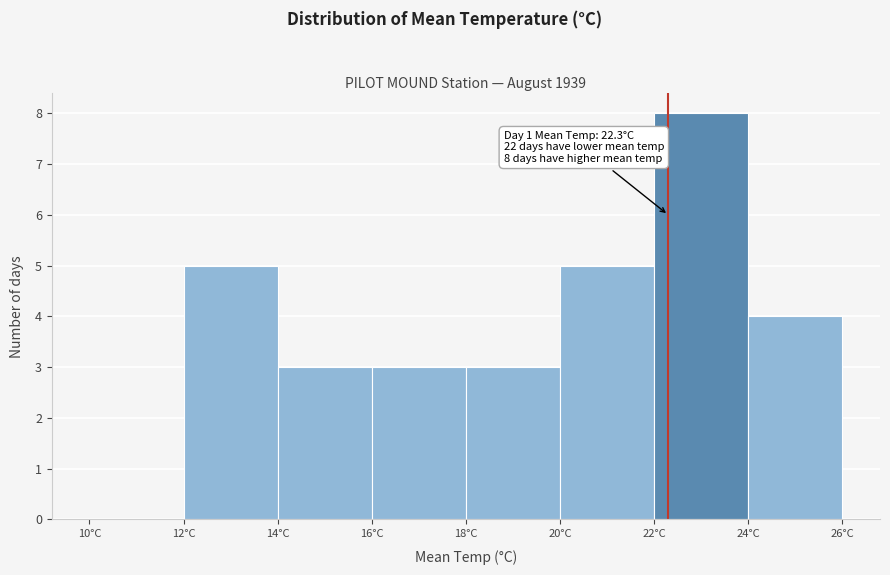

Over which range of the x-axis is the bar tallest?

22 to 24